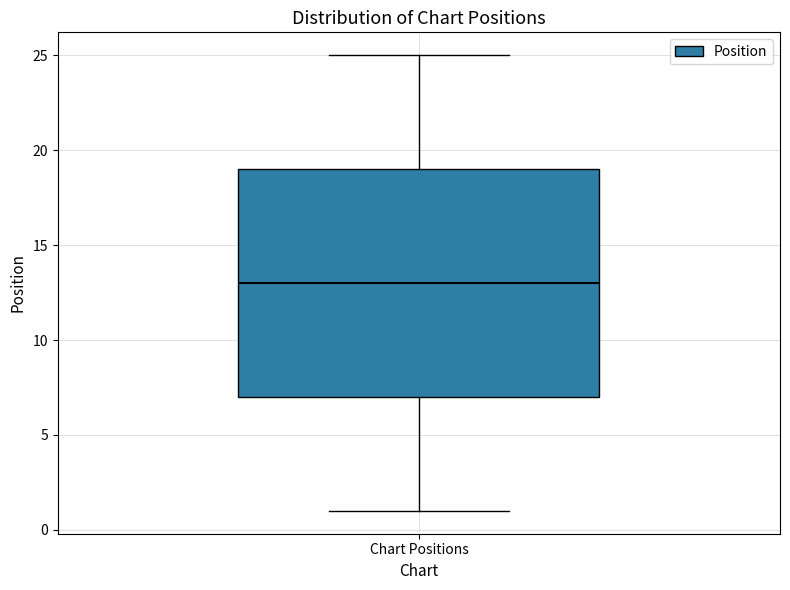

Read this box plot against the y-axis: the position of the median line, the range covered by the box, and the ends of both whiskers. The values are not printed on the chart, so give them approximately, as read against the axis.

median 13, box 7 to 19, whiskers 1 to 25